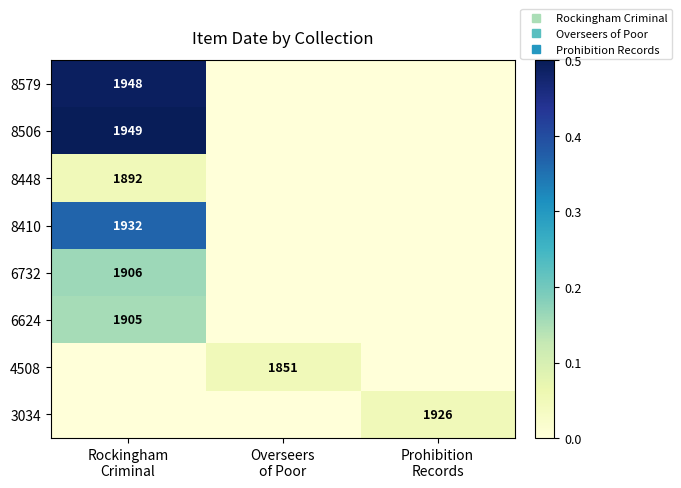

Which has a higher value, Rockingham
Criminal or Overseers
of Poor?

Rockingham
Criminal